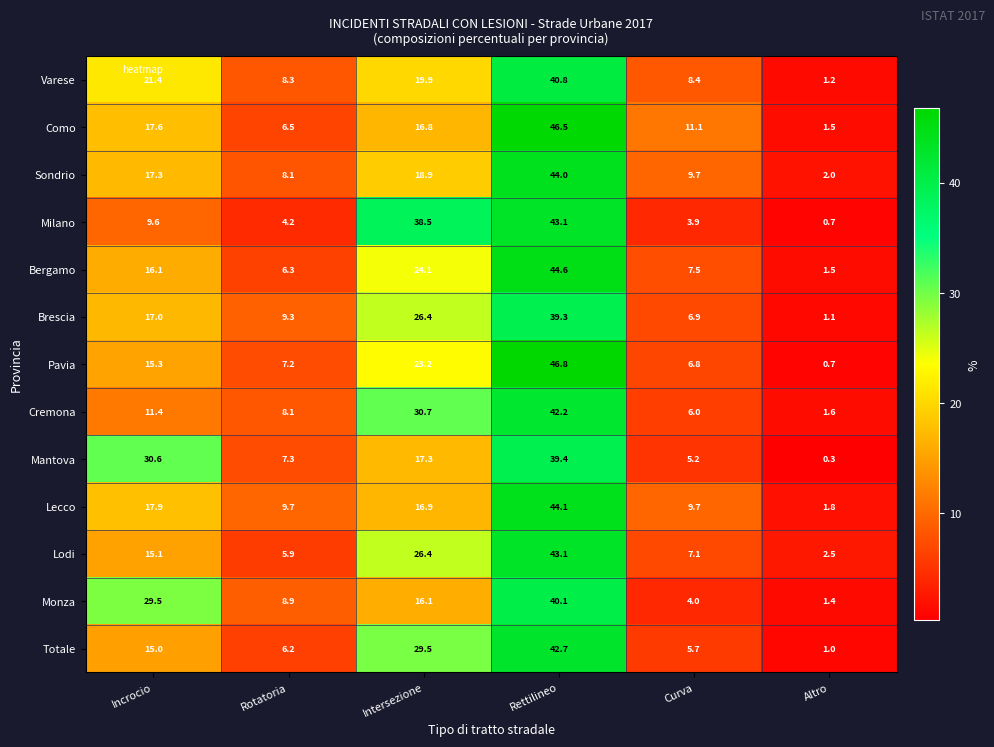

The value of Pavia at Intersezione is 23.2. True or false?

True